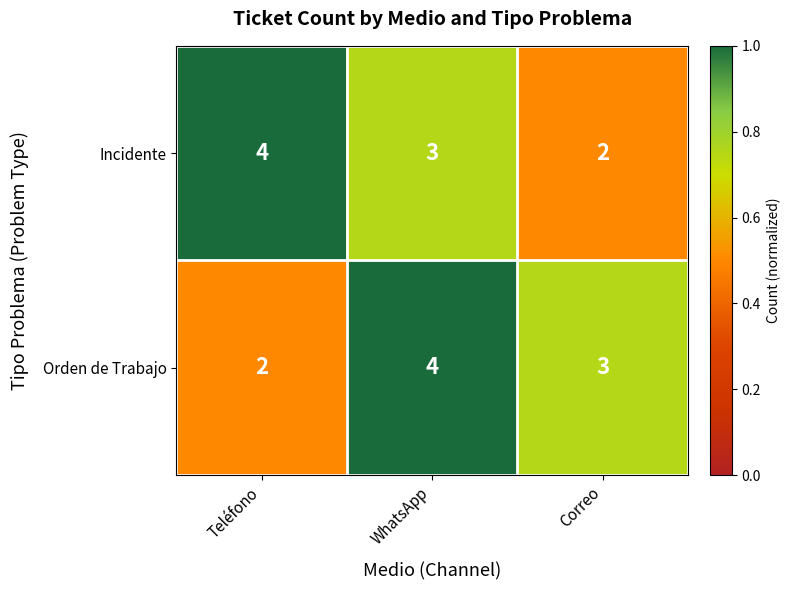

Reading left to right, list all the values displayed in this chart.

Incidente: Teléfono=4	WhatsApp=3	Correo=2
Orden de Trabajo: Teléfono=2	WhatsApp=4	Correo=3